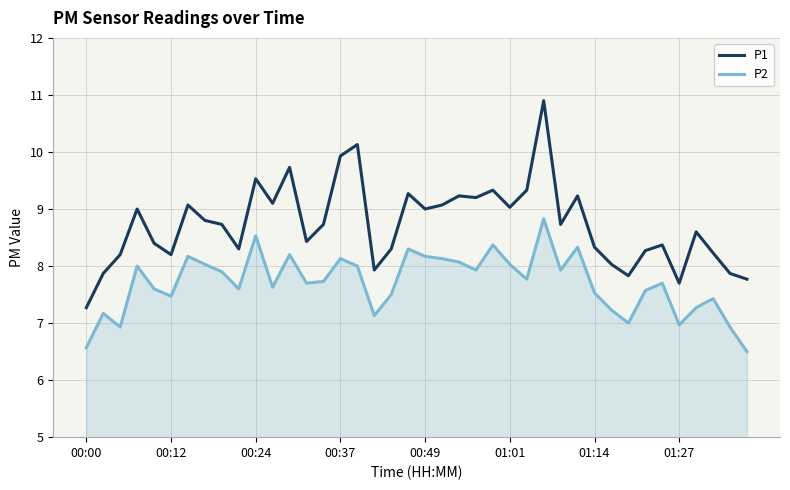

List the series in order of their peak value, lowest first.

P2, P1